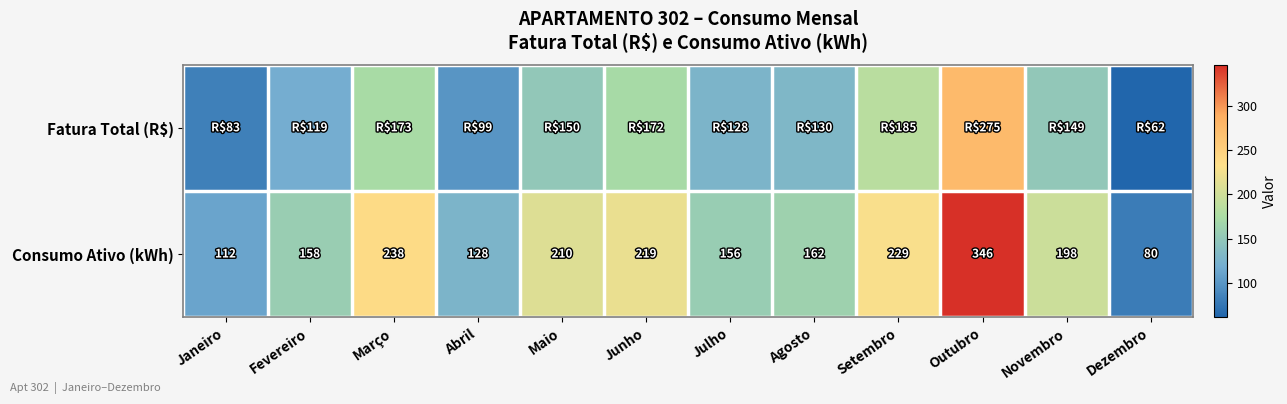

Which label corresponds to the largest value in the chart?

Outubro